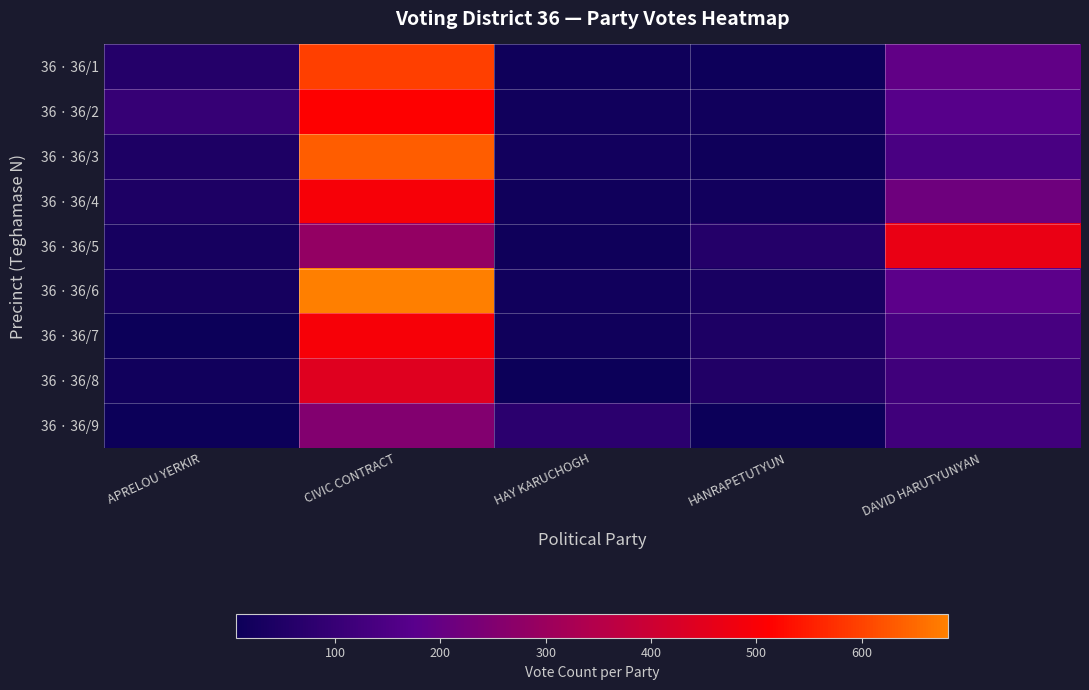

What is the total value across all series at CIVIC CONTRACT?

4399